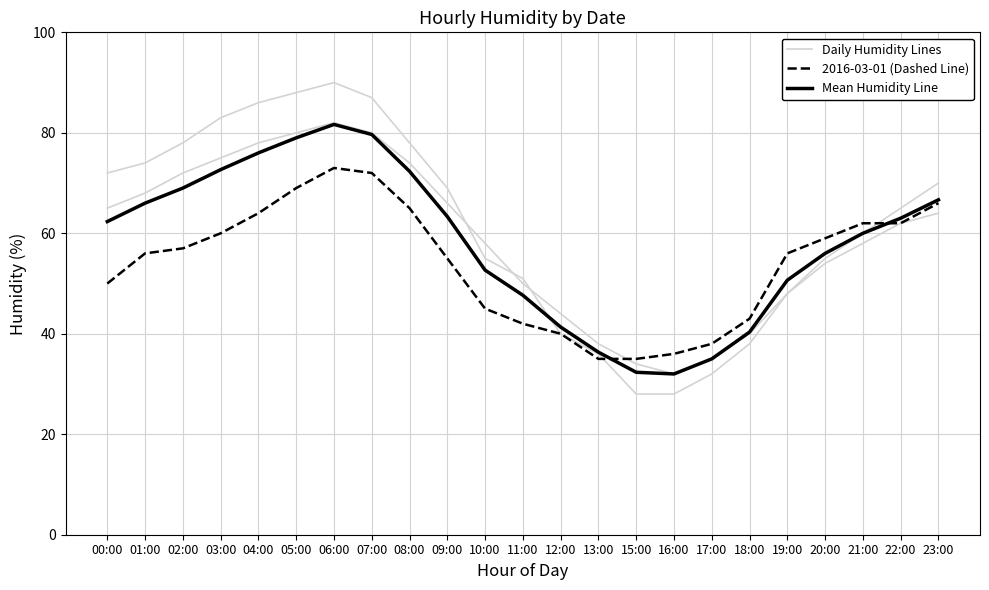

List the series in order of their peak value, lowest first.

2016-03-01 (Dashed Line), Mean Humidity Line, Daily Humidity Lines